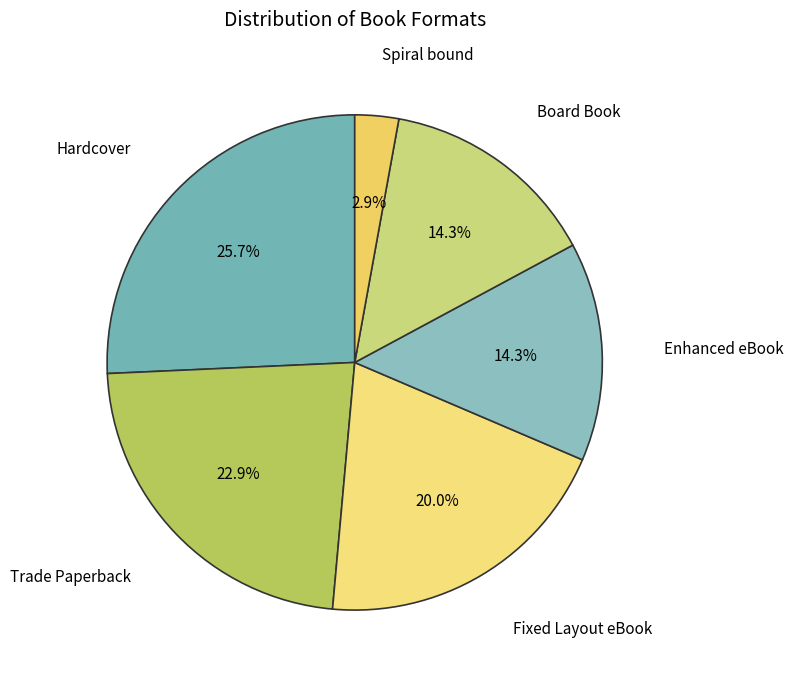

What percentage is NOT represented by Enhanced eBook?

85.7%